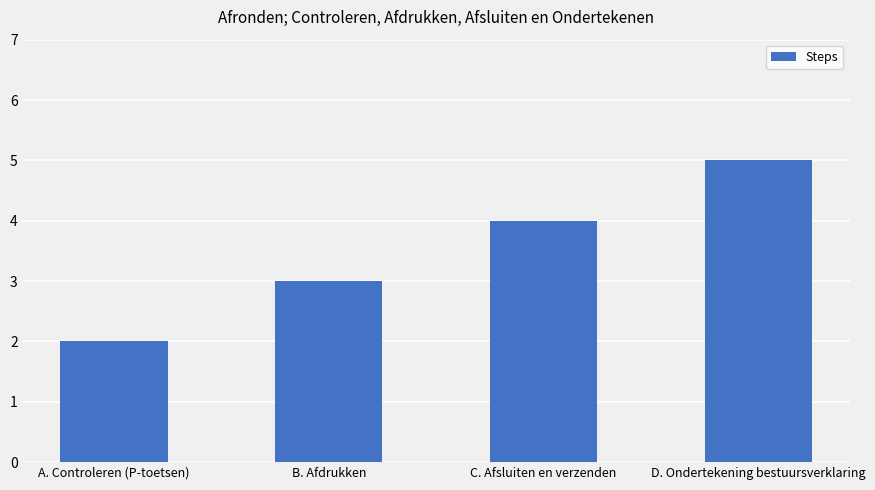

Which has a higher value, C. Afsluiten en verzenden or D. Ondertekening bestuursverklaring?

D. Ondertekening bestuursverklaring